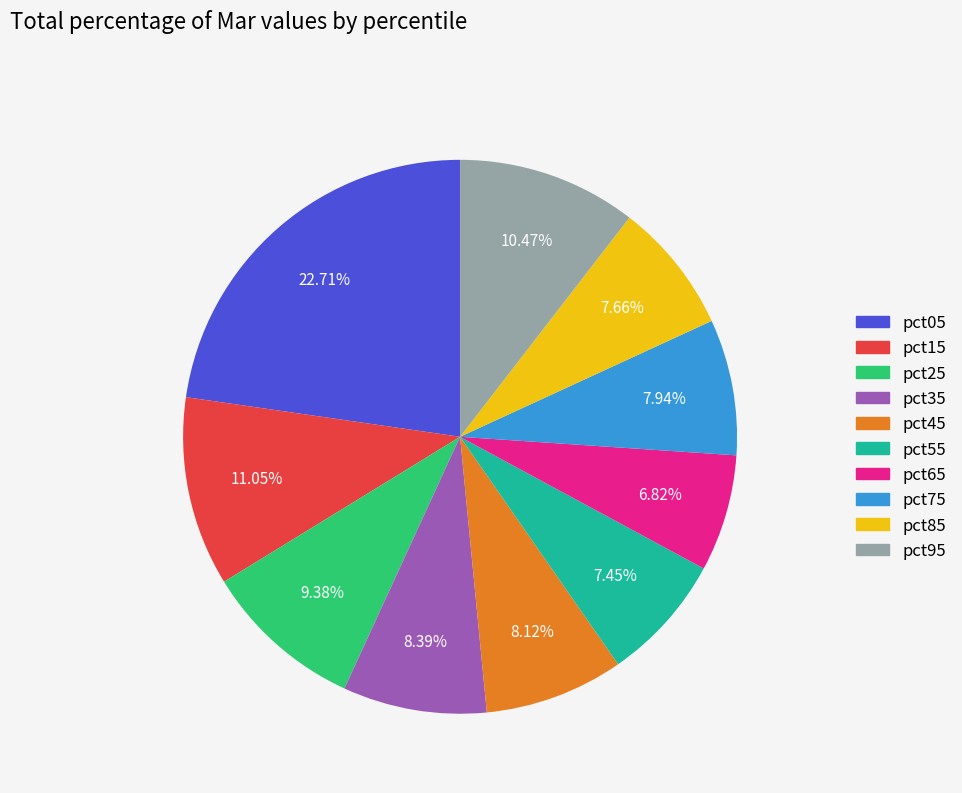

Is pct65 the majority of the pie?

No